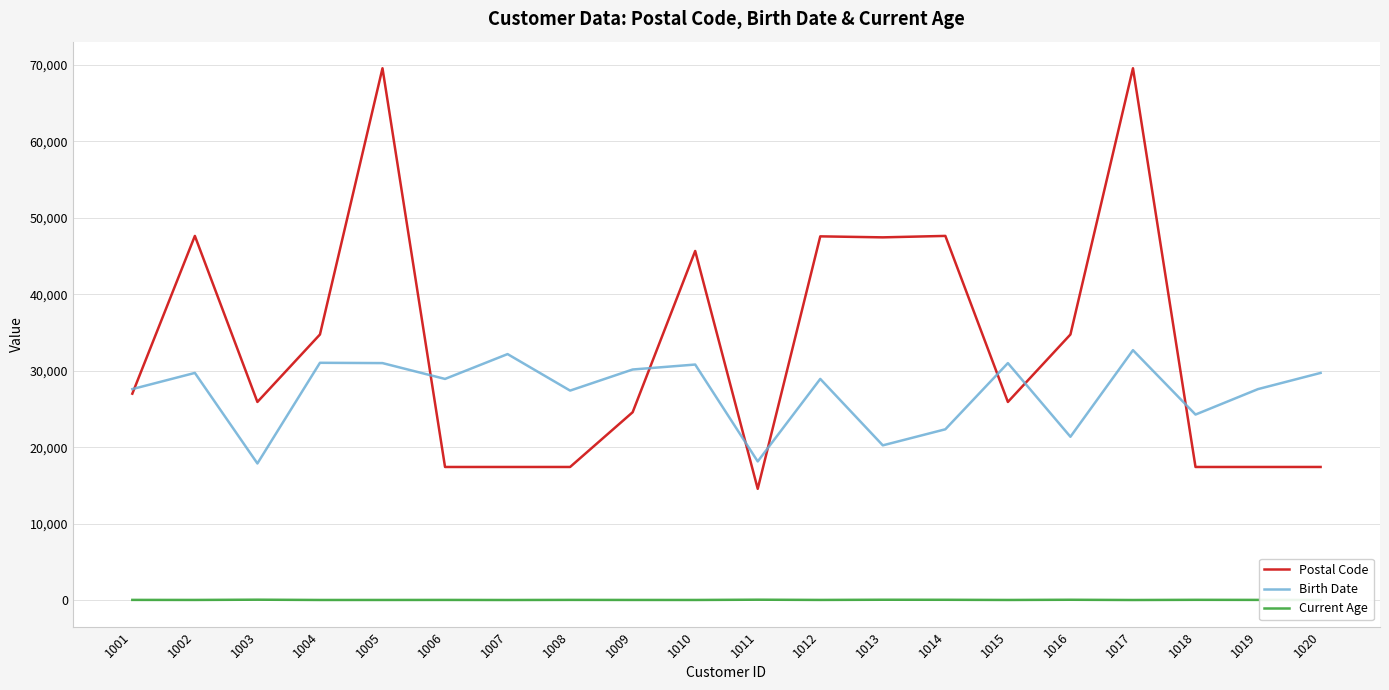

Is it true that Postal Code equals 17426 at 1007?

True